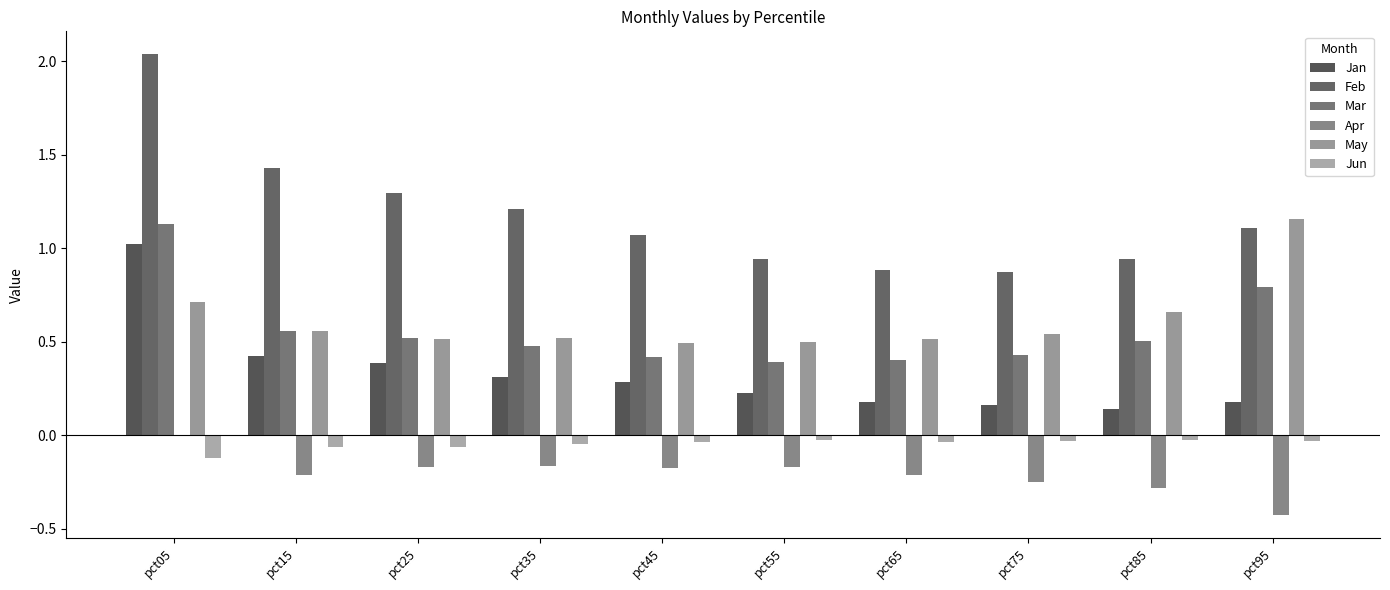

Which category has the lowest value across all series?

pct95